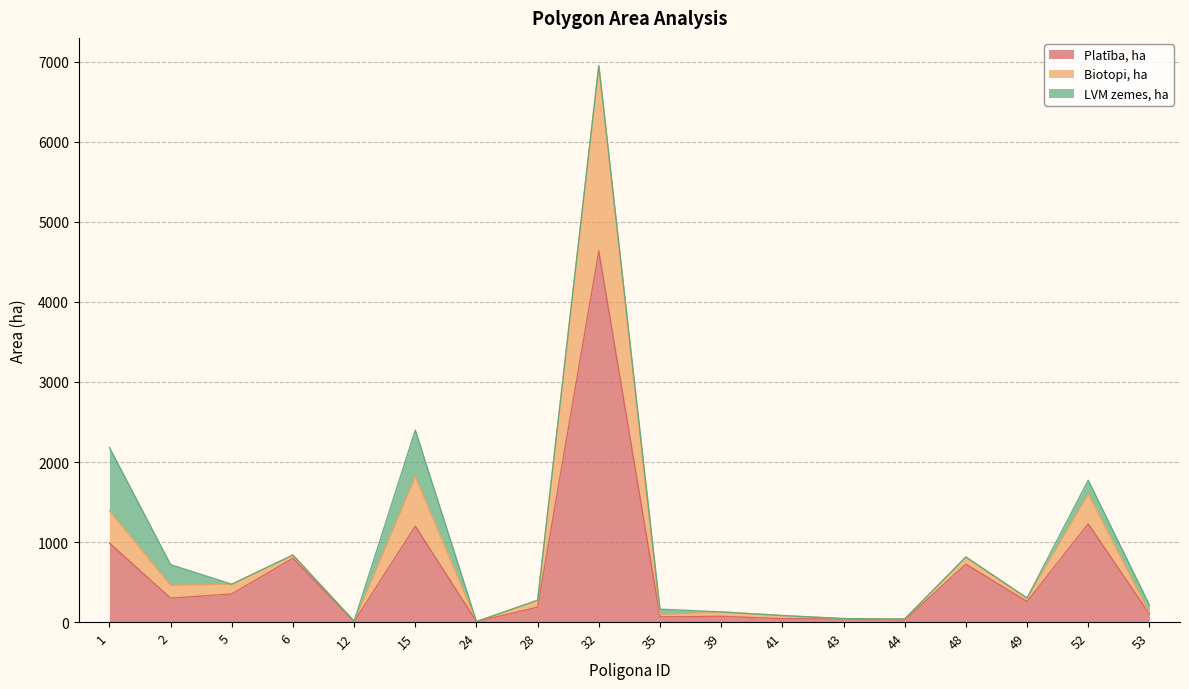

The value of Platība, ha at 48 is 200.8. True or false?

False